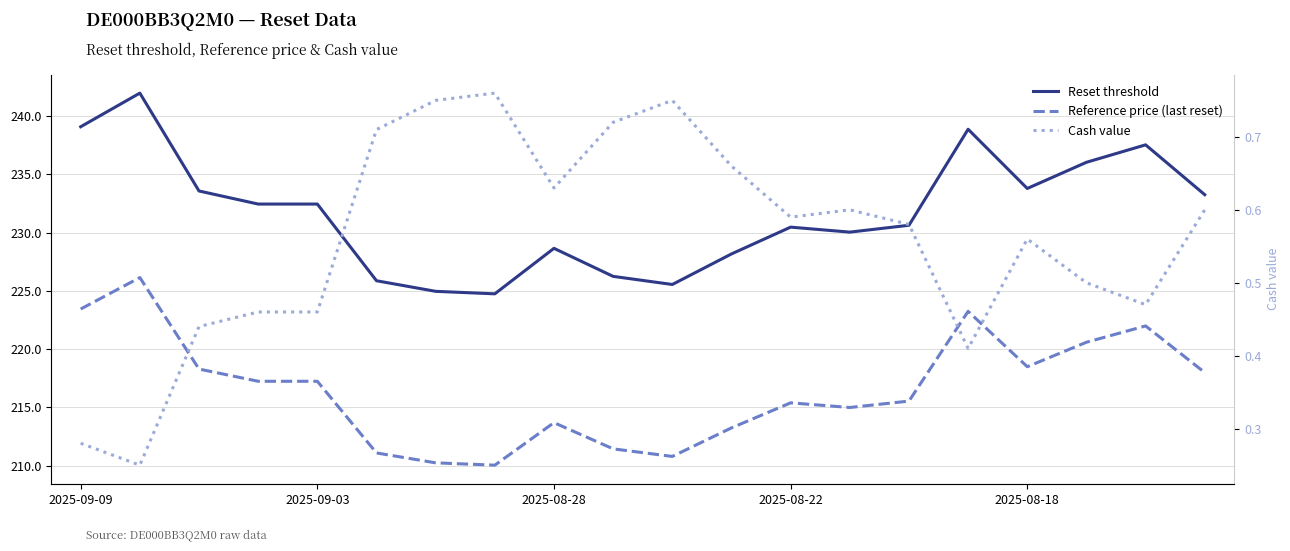

How many interior local peaks does the Reference price (last reset) series have?

5